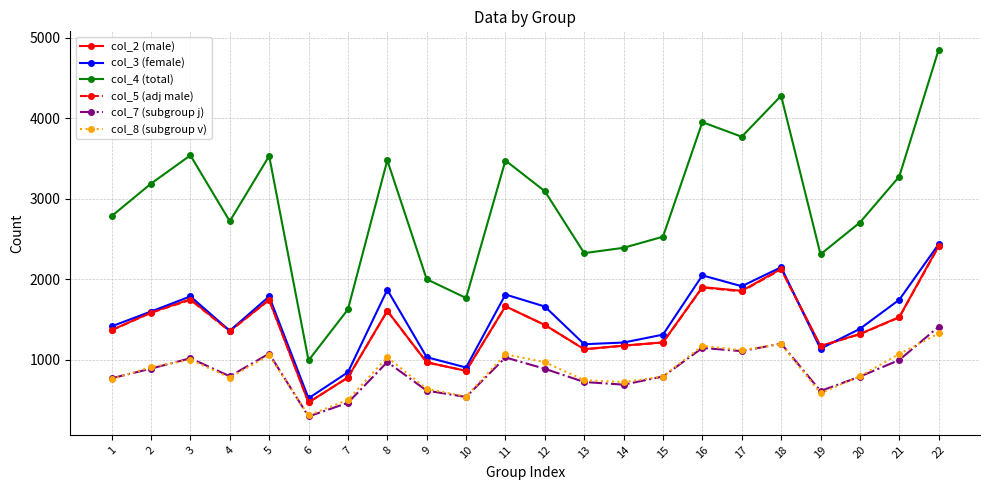

At how many categories does at least one series exceed 2177?

18